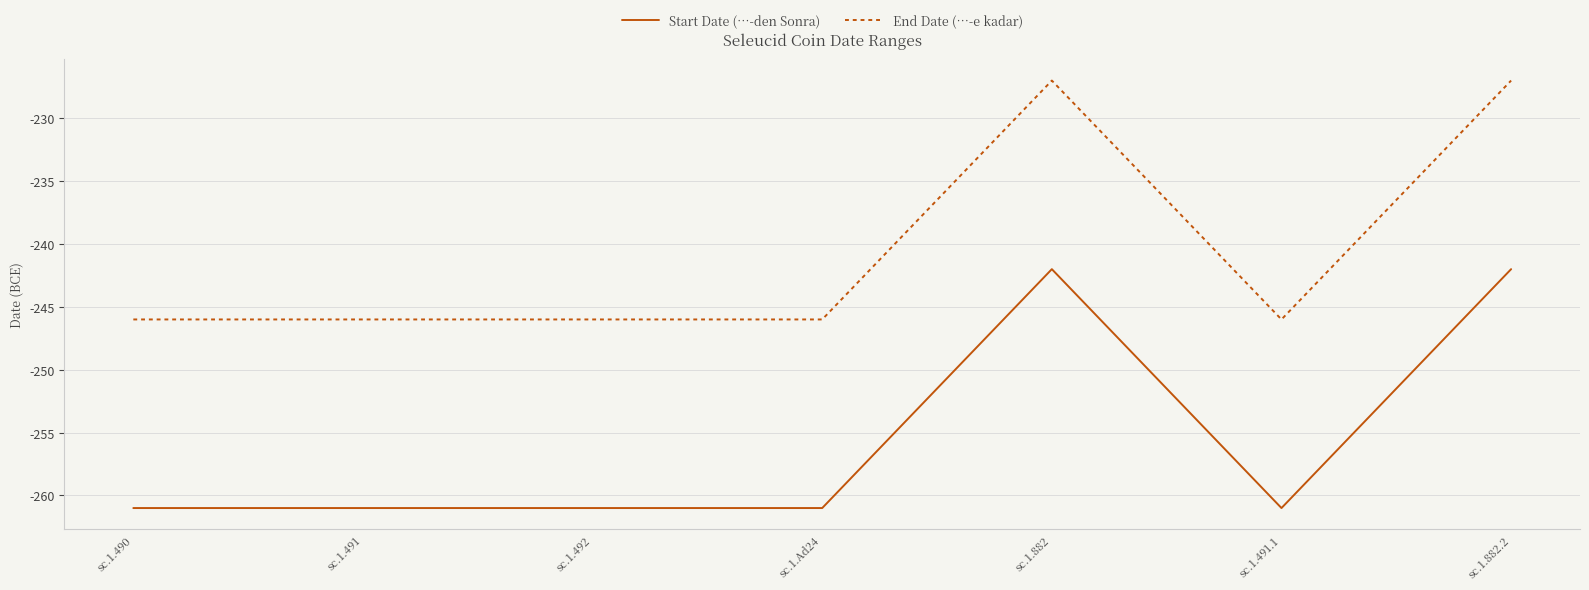

What is the difference between the maximum and minimum values in the End Date (…-e kadar) series?

19